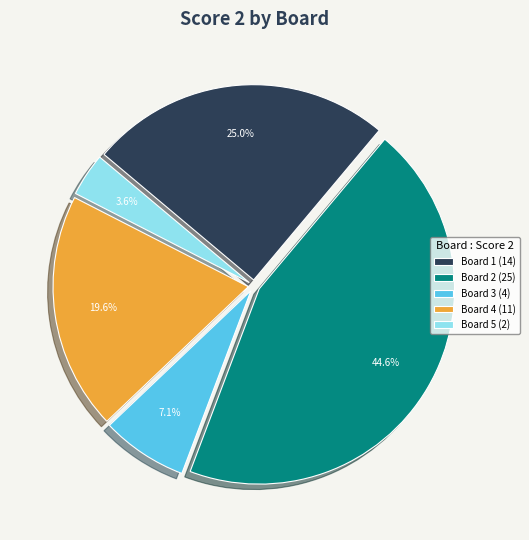

What portion of the pie excludes Board 2 (25)?

55.4%